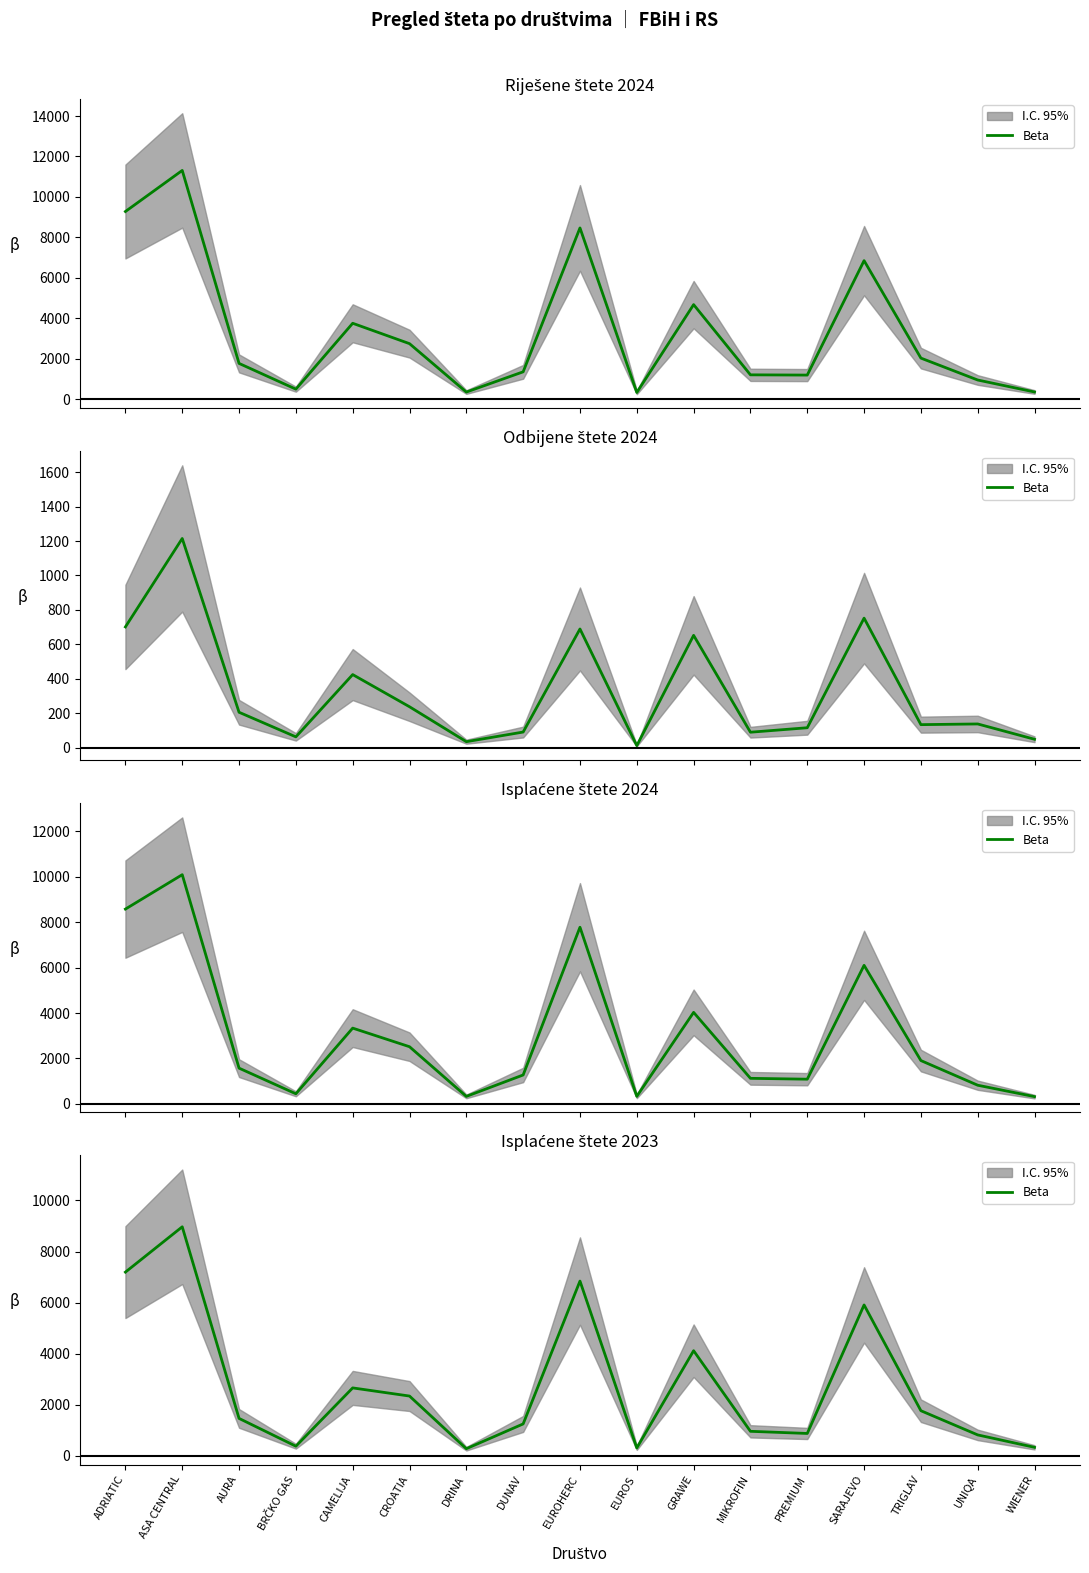

What is the difference between the values at WIENER and CROATIA?

2007